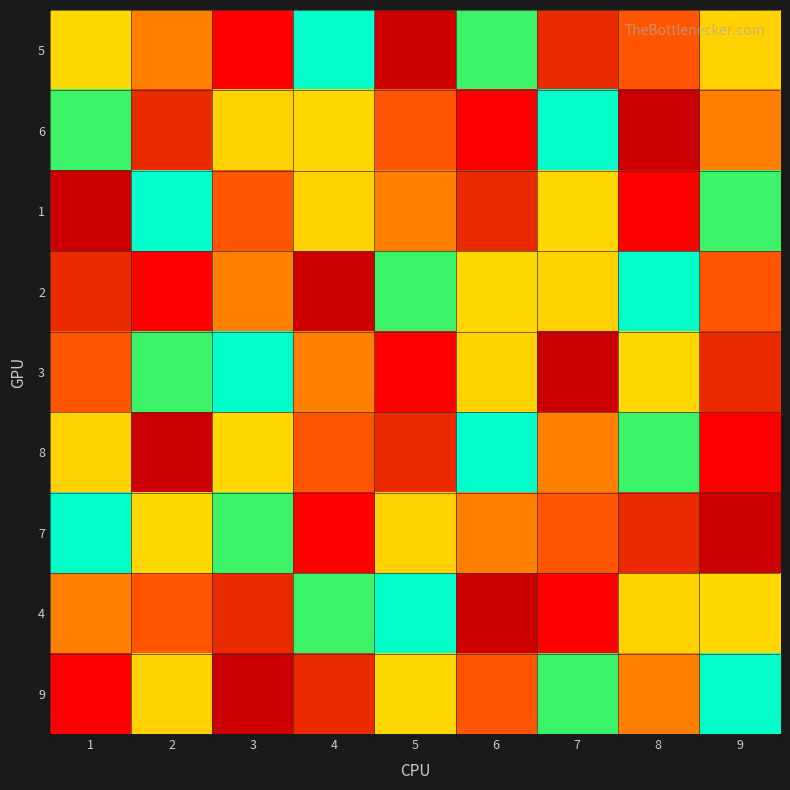

Reading left to right, transcribe all the data shown in this chart.

5: 1=5	2=4	3=9	4=7	5=1	6=6	7=2	8=3	9=8
6: 1=6	2=2	3=8	4=5	5=3	6=9	7=7	8=1	9=4
1: 1=1	2=7	3=3	4=8	5=4	6=2	7=5	8=9	9=6
2: 1=2	2=9	3=4	4=1	5=6	6=5	7=8	8=7	9=3
3: 1=3	2=6	3=7	4=4	5=9	6=8	7=1	8=5	9=2
8: 1=8	2=1	3=5	4=3	5=2	6=7	7=4	8=6	9=9
7: 1=7	2=5	3=6	4=9	5=8	6=4	7=3	8=2	9=1
4: 1=4	2=3	3=2	4=6	5=7	6=1	7=9	8=8	9=5
9: 1=9	2=8	3=1	4=2	5=5	6=3	7=6	8=4	9=7